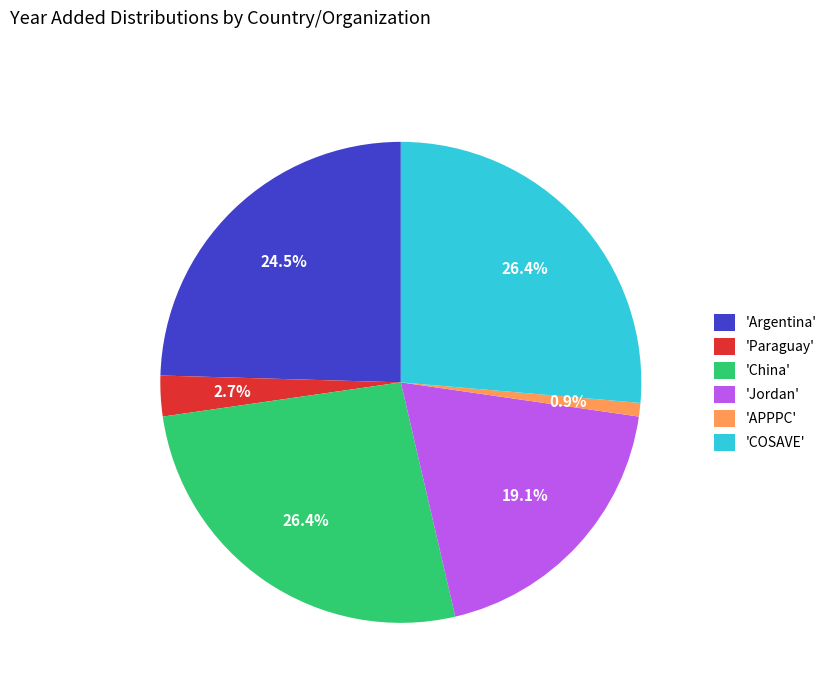

Is the sum of 'Argentina' and 'Paraguay' greater than half?

No